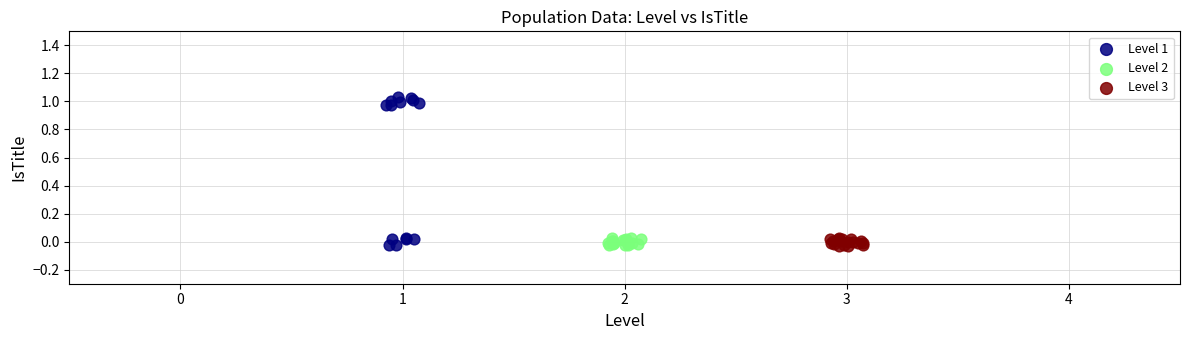

What are all the series names shown in the legend?

Level 1, Level 2, Level 3